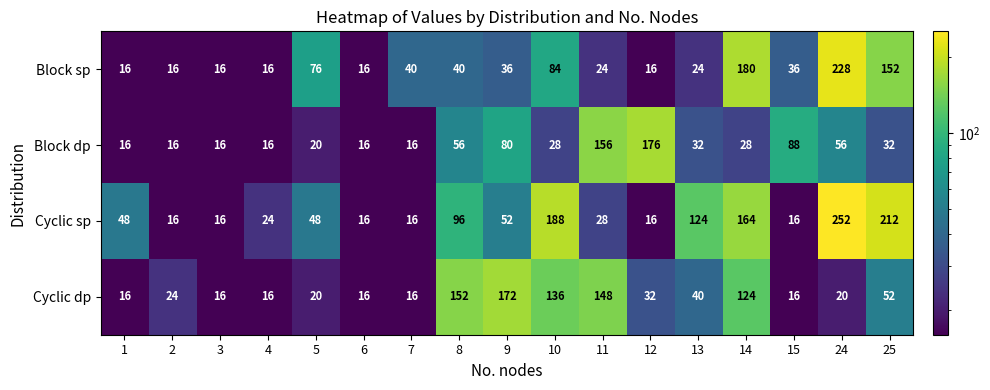

True or false: Cyclic dp has a value of 20 at 5.

True